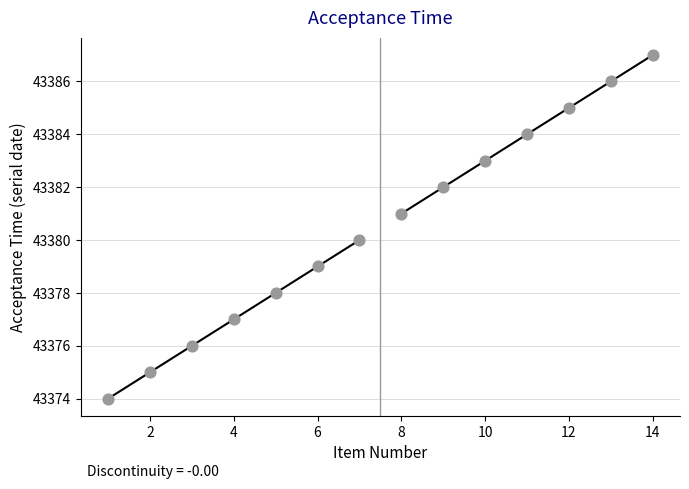

What is the range of X values (max minus min)?

13